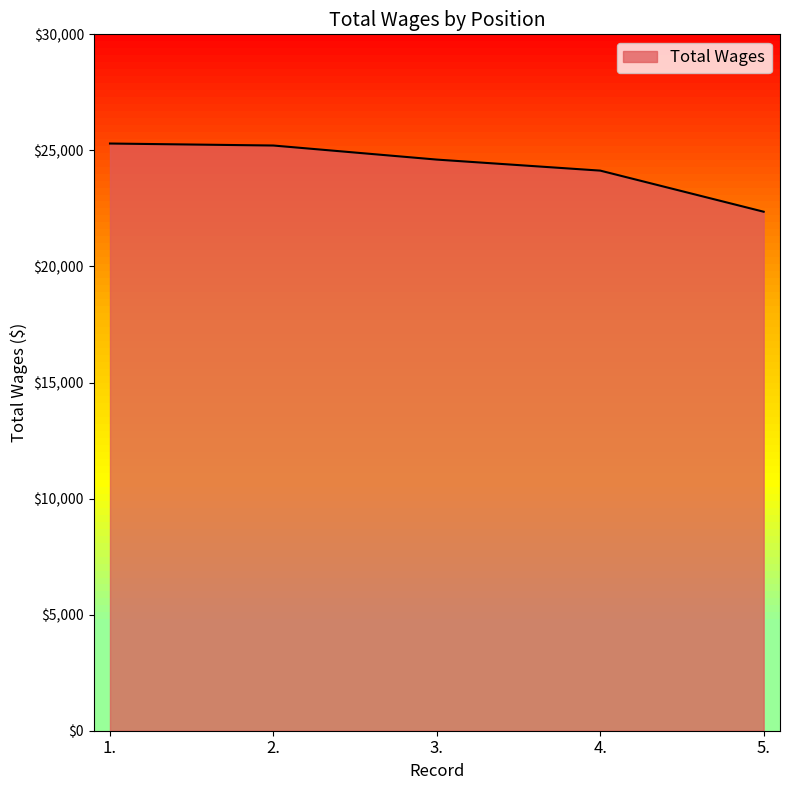

Does the chart have visible grid lines?

No